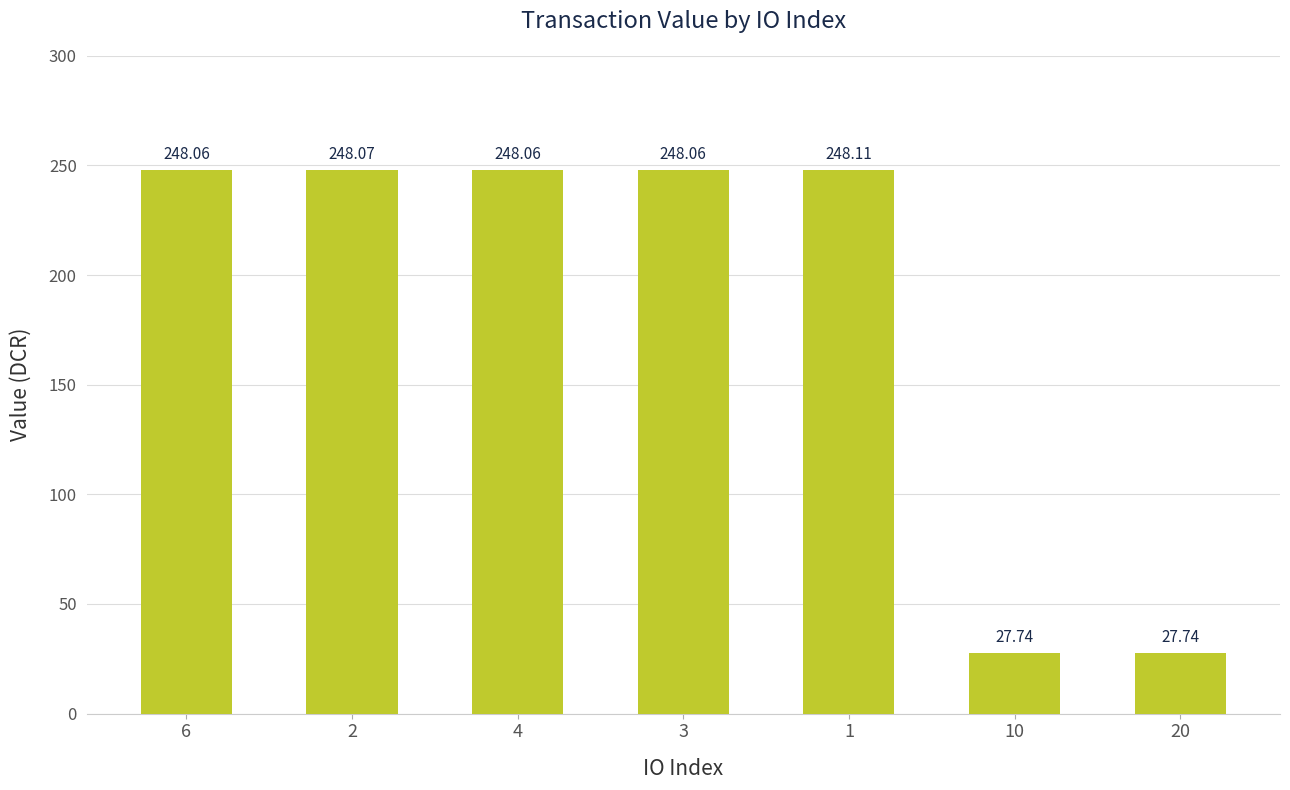

What is the difference between the second highest and minimum values?

220.3